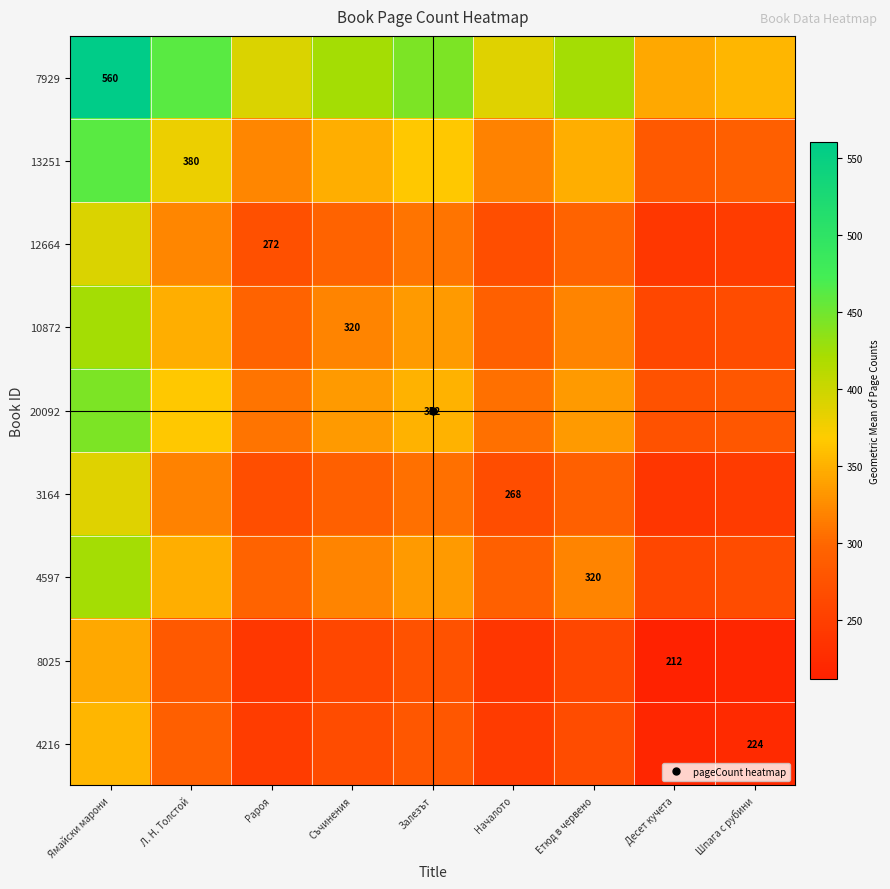

List the series in order of their peak value, lowest first.

8025, 4216, 3164, 12664, 10872, 4597, 20092, 13251, 7929